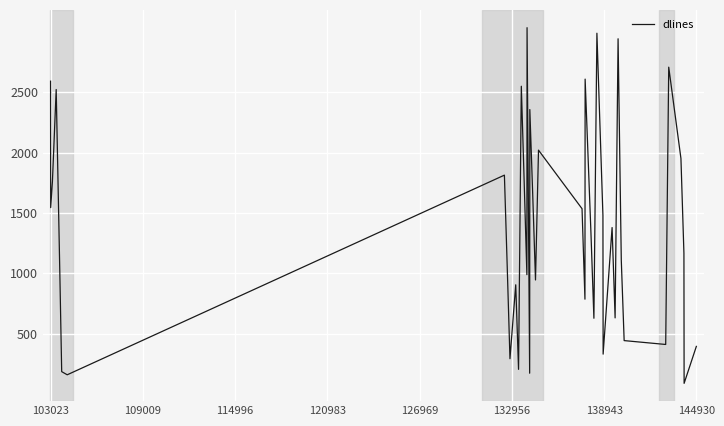

What is the minimum value shown in the chart?

89